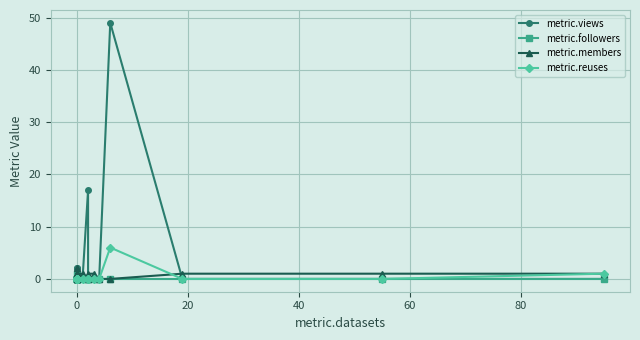

What is the total value across all series at 0?

2